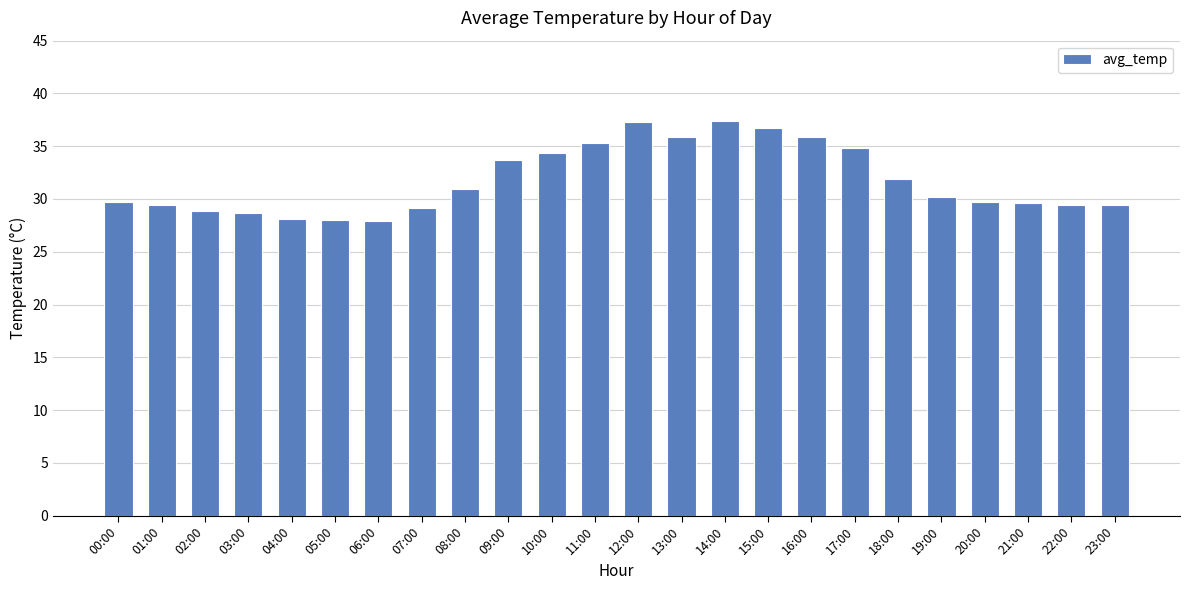

What is the sum of the values at 05:00 and 11:00?

63.3